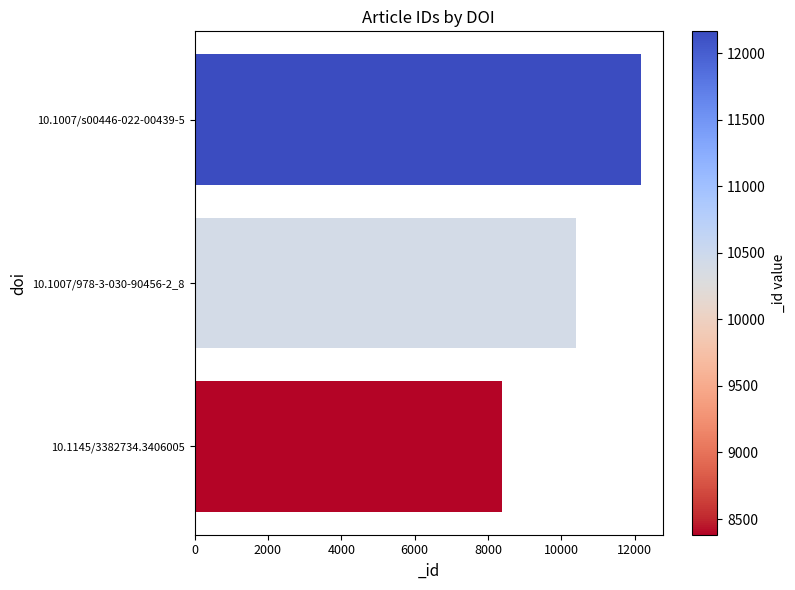

What is the smallest value displayed?

8382